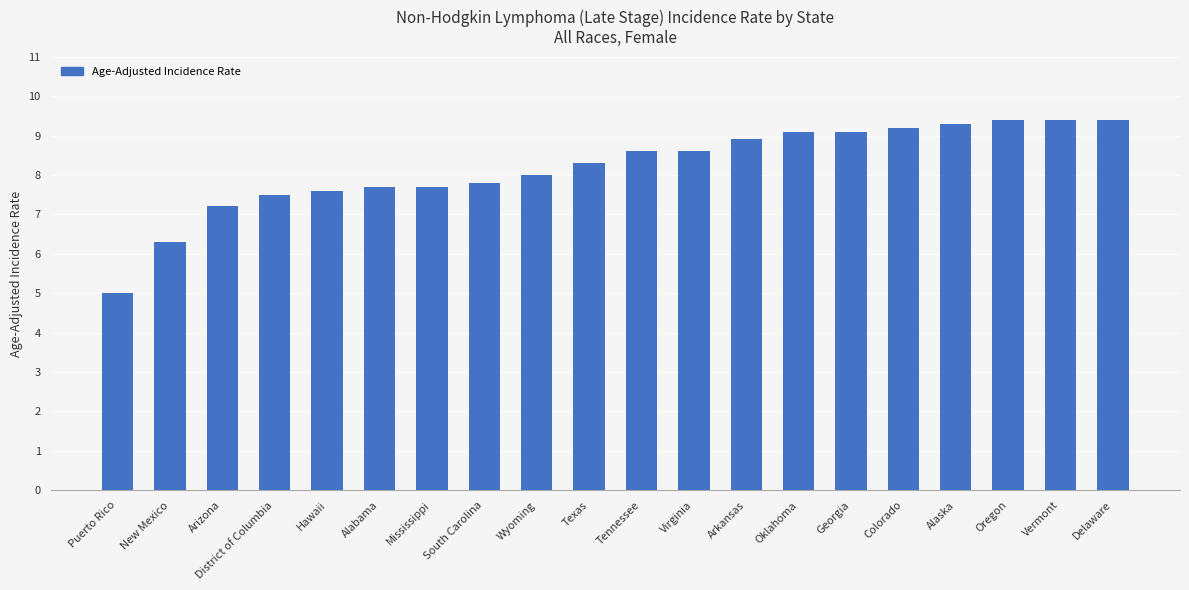

Where is the data nearest to the value 7?

Arizona